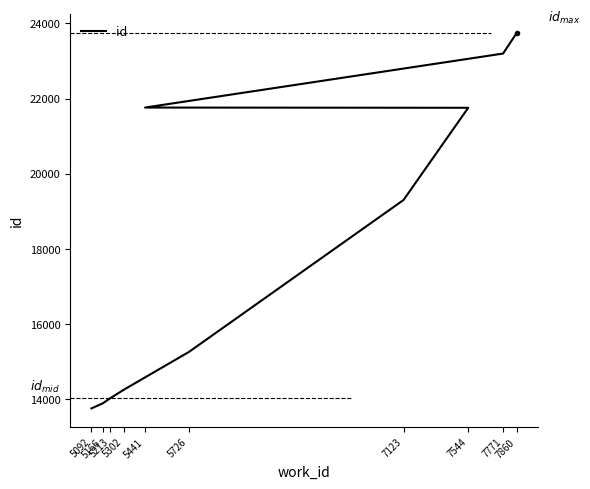

What is the label of the 9th point from the right?

5166